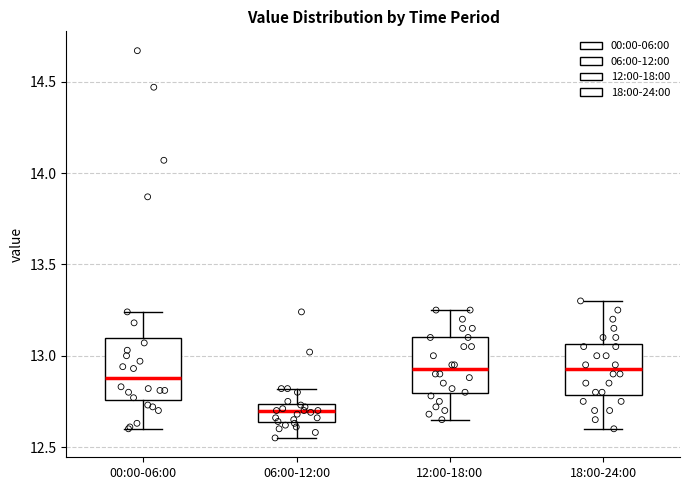

Where does the upper whisker of the box for 12:00-18:00 end on the y-axis? The values are not printed on the chart, so give them approximately, as read against the axis.

13.25